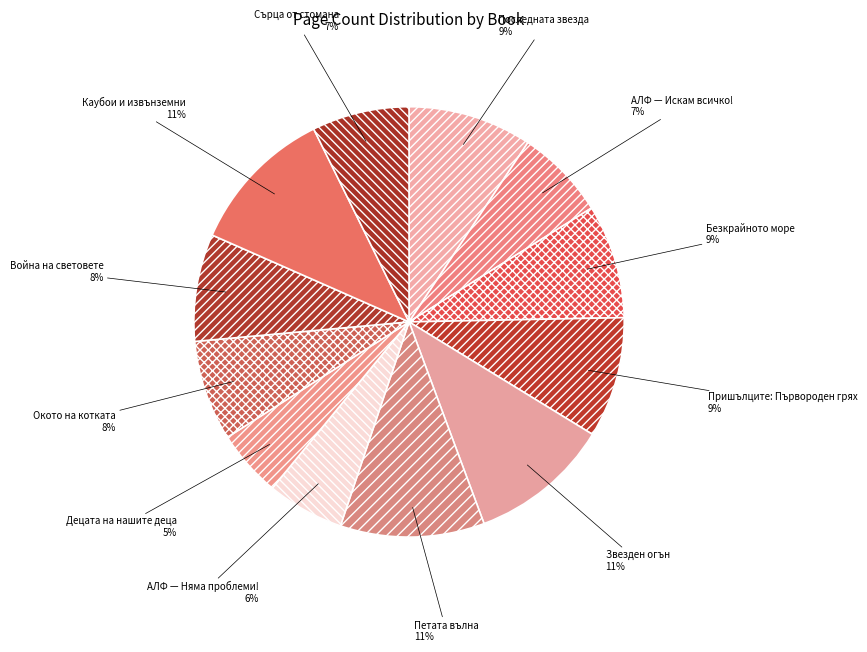

Is Звезден огън the majority of the pie?

No